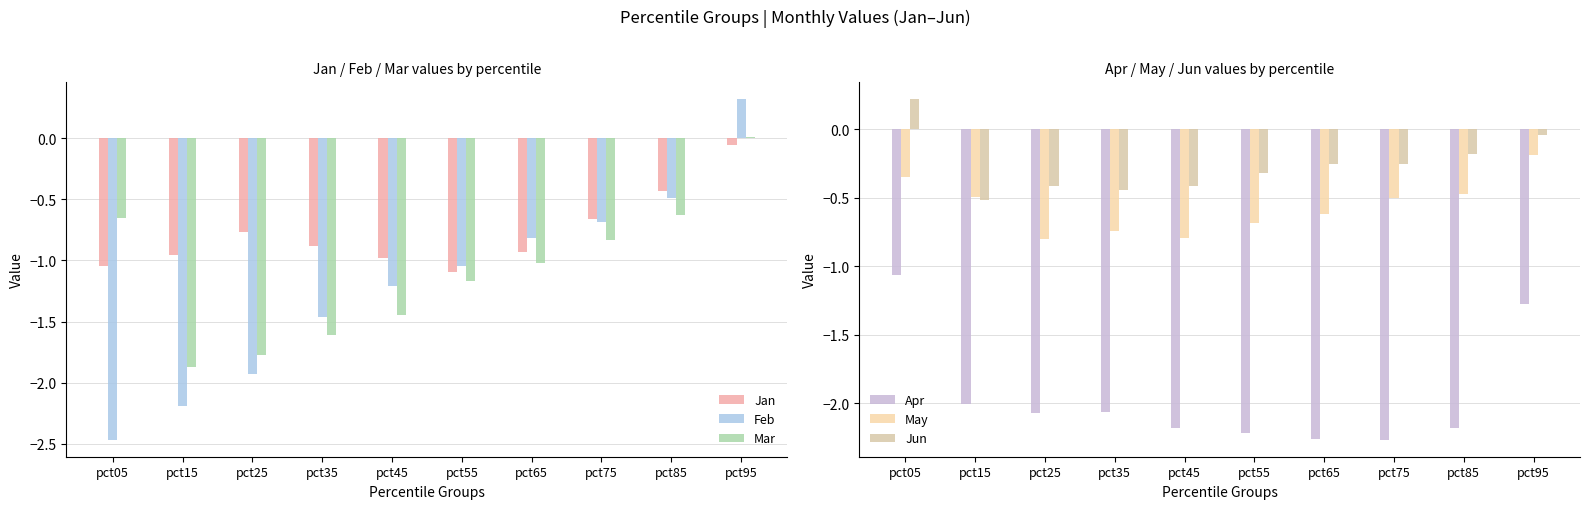

Between pct75 and pct35, which is larger?

pct75